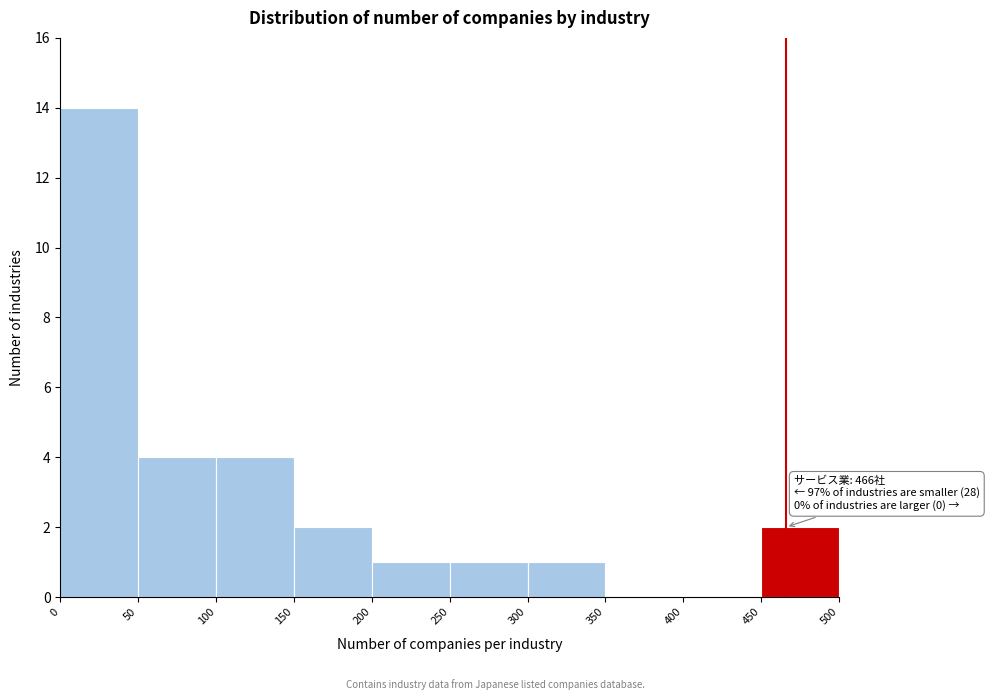

Which range on the x-axis has the tallest bar?

0 to 50